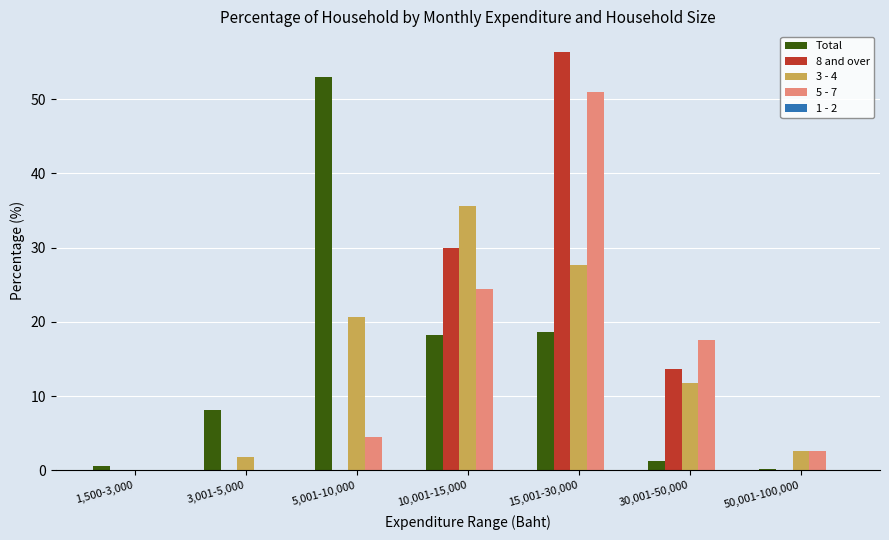

Is the value of 3 - 4 at 1,500-3,000 greater than the value of 5 - 7 at 50,001-100,000?

No